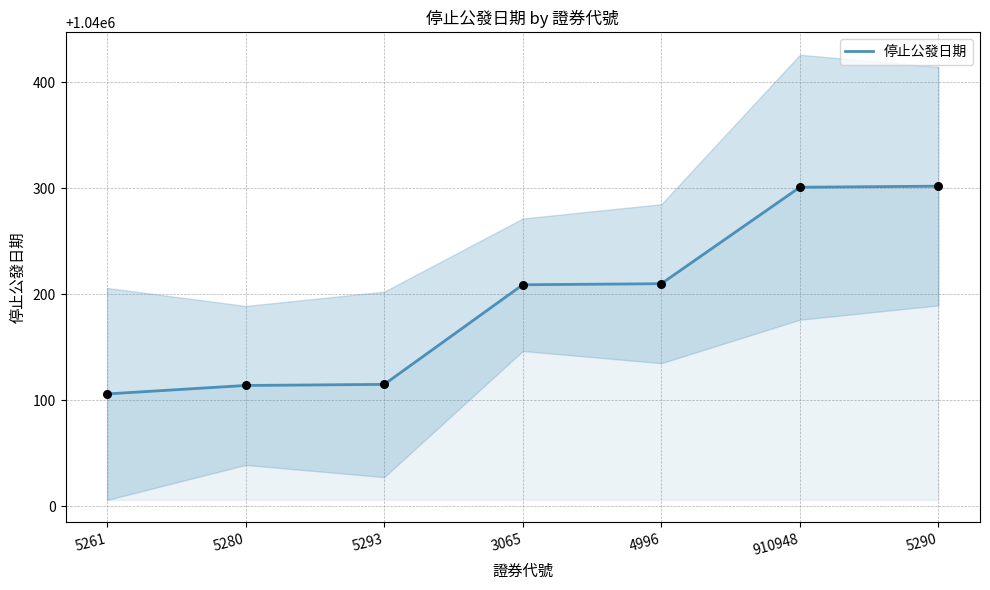

What is the ratio of the value at 5290 to the value at 5280?

1.0